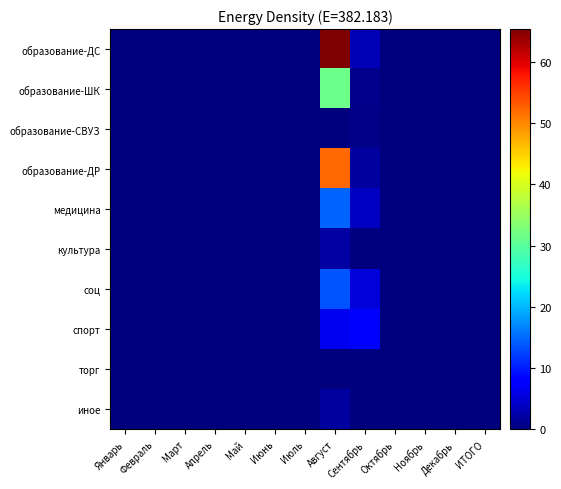

At Февраль, list the series in order from largest to smallest.

образование-ДС, образование-ШК, образование-СВУЗ, образование-ДР, медицина, культура, соц, спорт, торг, иное